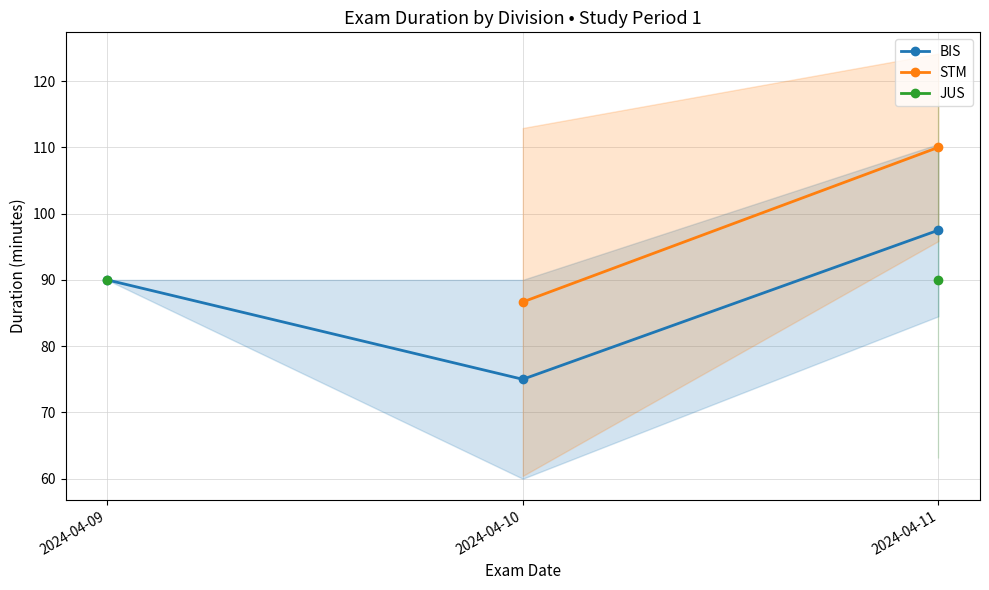

What are all the series names shown in the legend?

BIS, STM, JUS